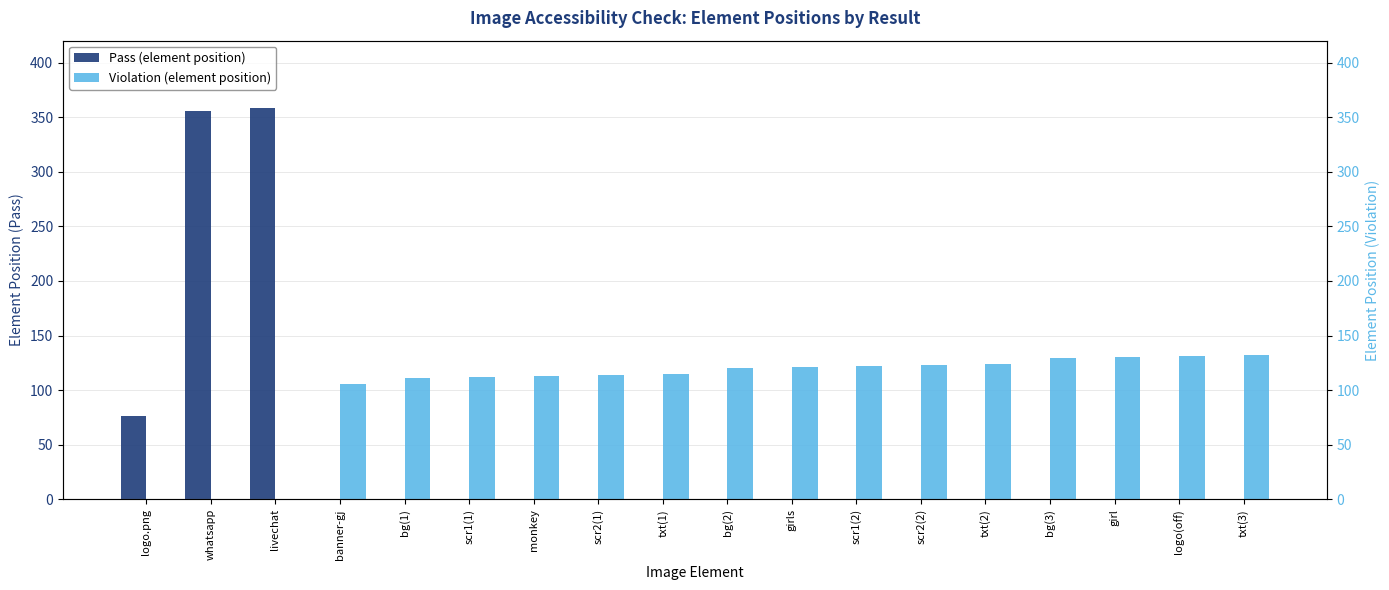

How many data points does each series have?

18